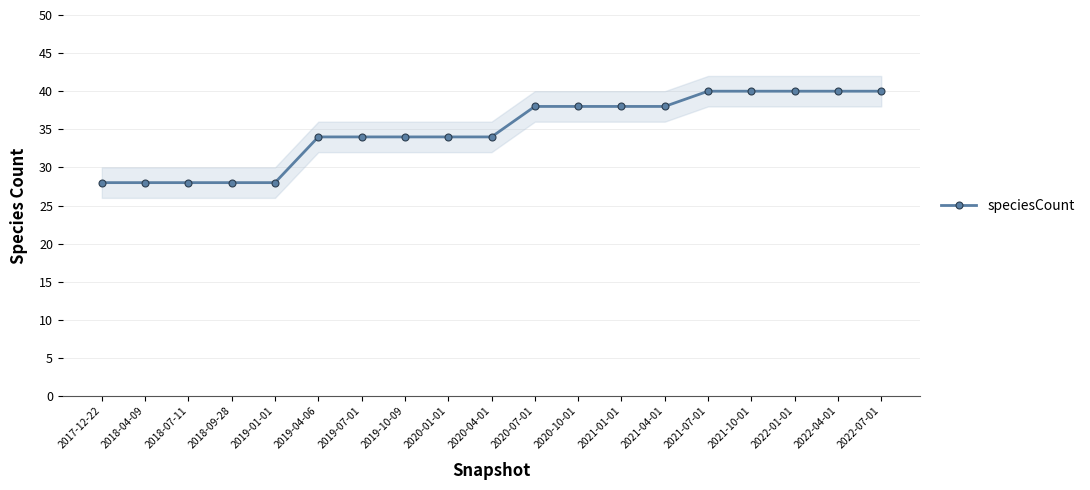

At which label does the data first exceed 34?

2020-07-01